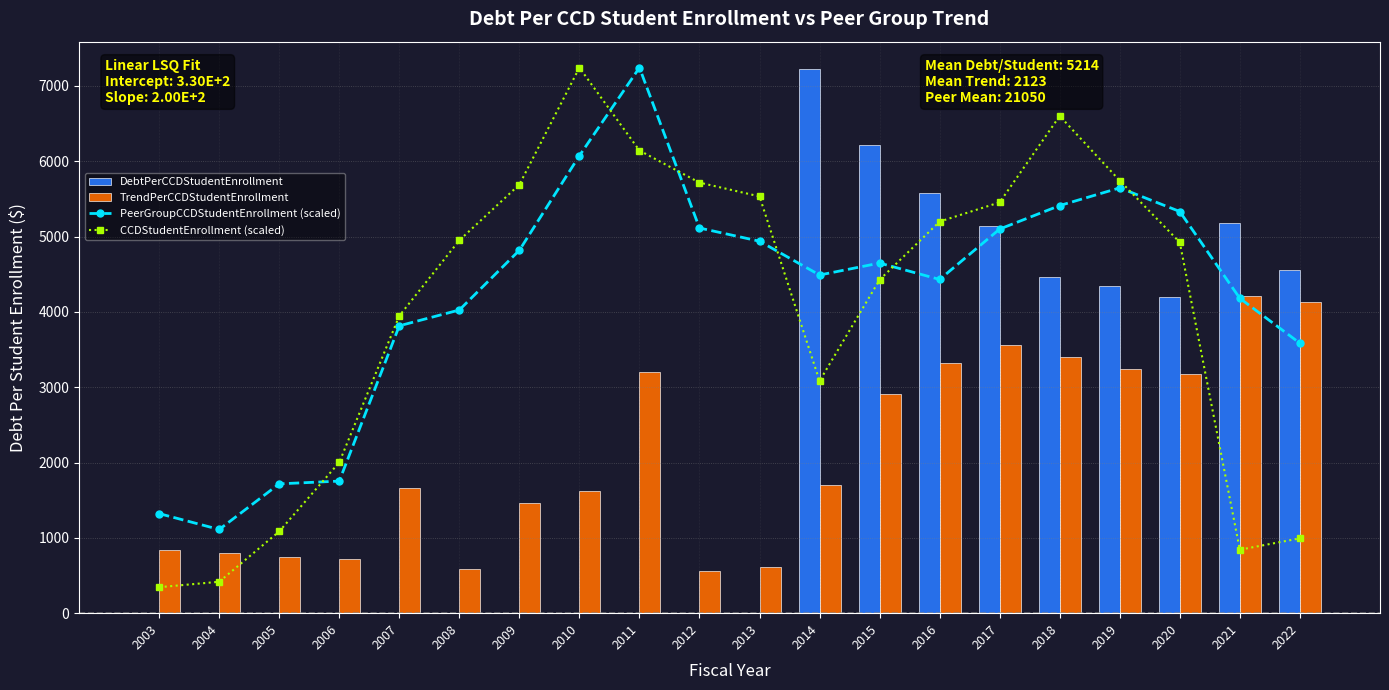

How many categories are shown in the chart?

20